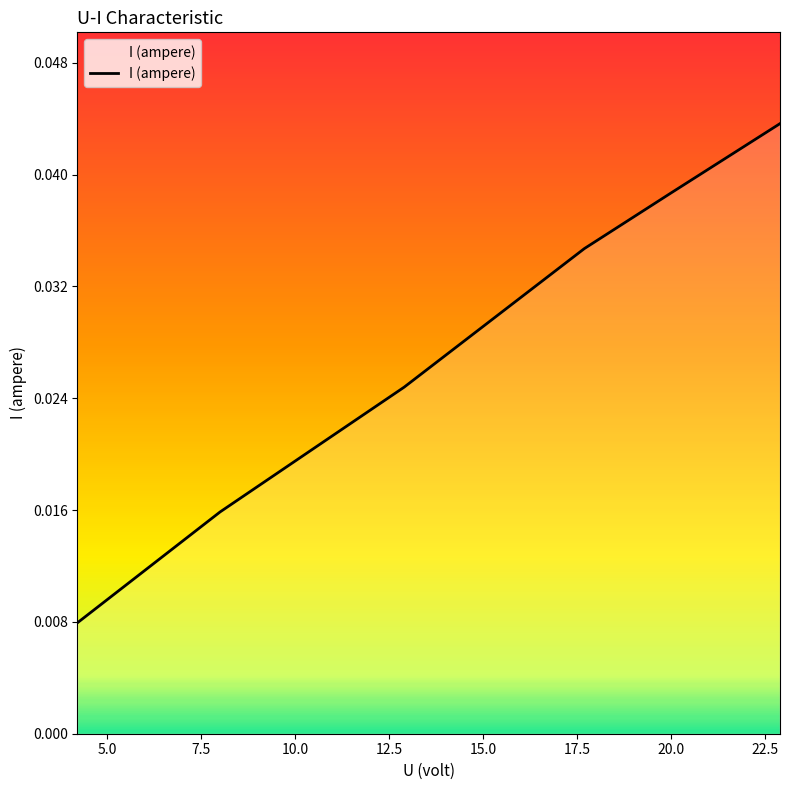

True or false: there are more than 1 points higher than both neighbors.

False